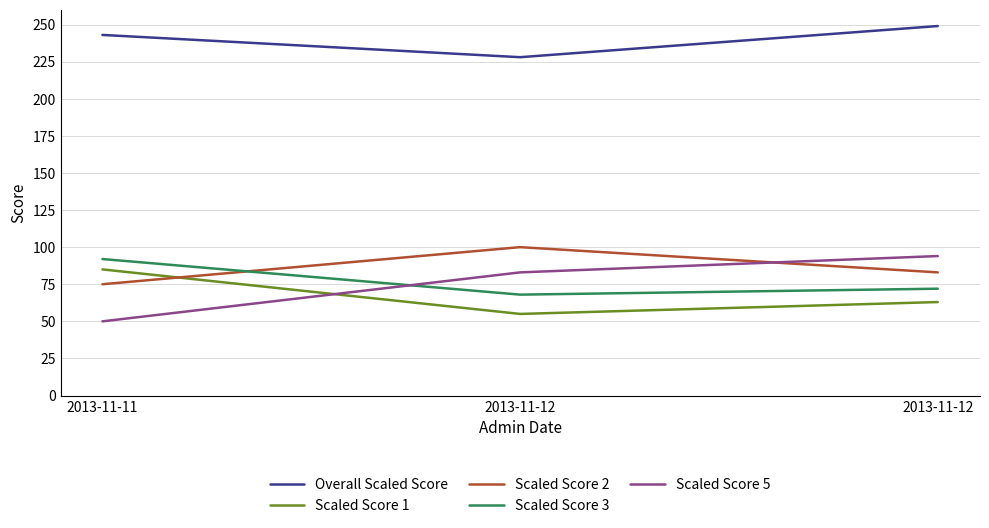

How many lines are shown in the chart?

5